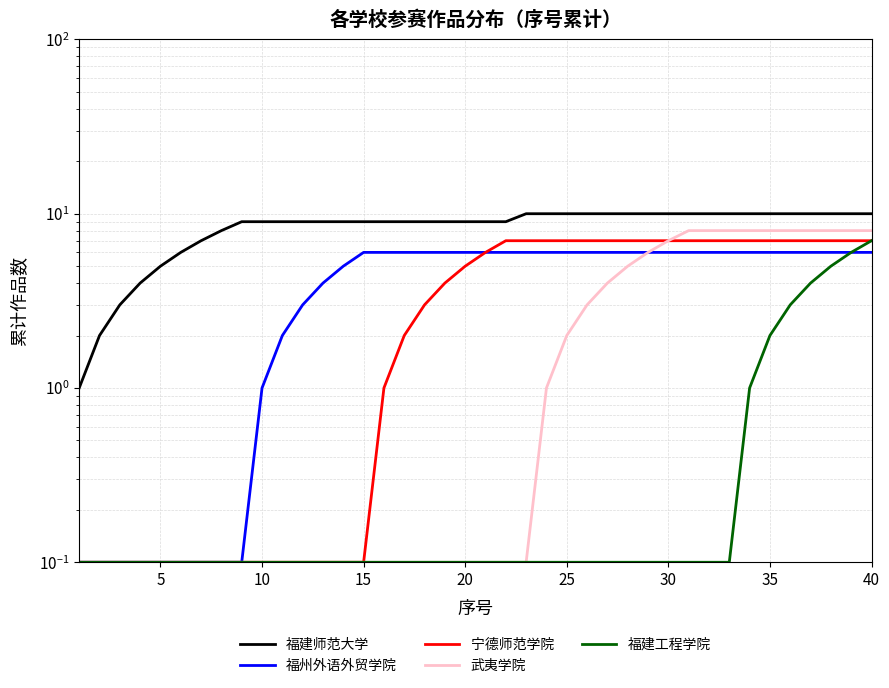

True or false: 福建工程学院 has a value of 0.2 at 20.

False